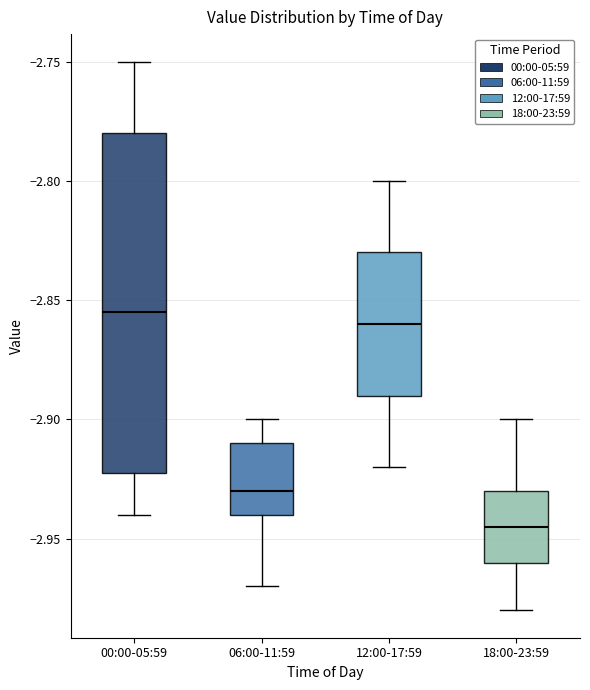

Reading left to right, transcribe this box plot: for each box, give where its median line is, the range the box spans, and where its two whiskers end, as read against the y-axis. The values are not printed on the chart, so give them approximately, as read against the axis.

00:00-05:59: median -2.855, box -2.920 to -2.780, whiskers -2.940 to -2.750
06:00-11:59: median -2.930, box -2.940 to -2.910, whiskers -2.970 to -2.900
12:00-17:59: median -2.860, box -2.890 to -2.830, whiskers -2.920 to -2.800
18:00-23:59: median -2.945, box -2.960 to -2.930, whiskers -2.980 to -2.900